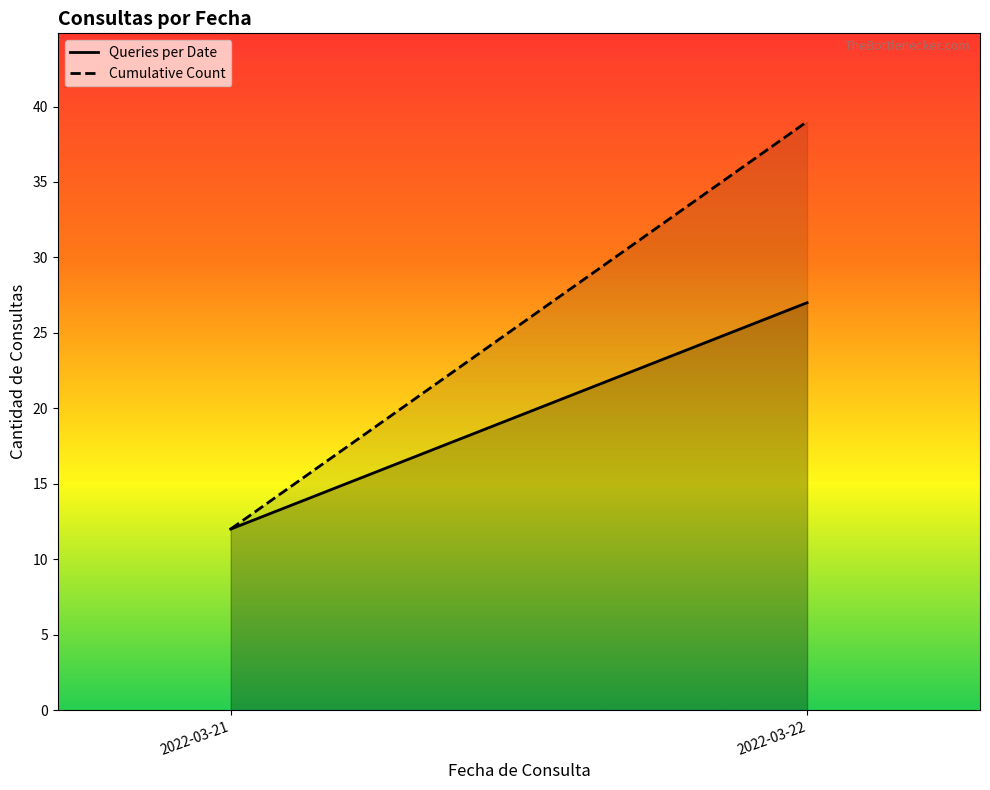

True or false: Queries per Date and Cumulative Count cross at least once.

False